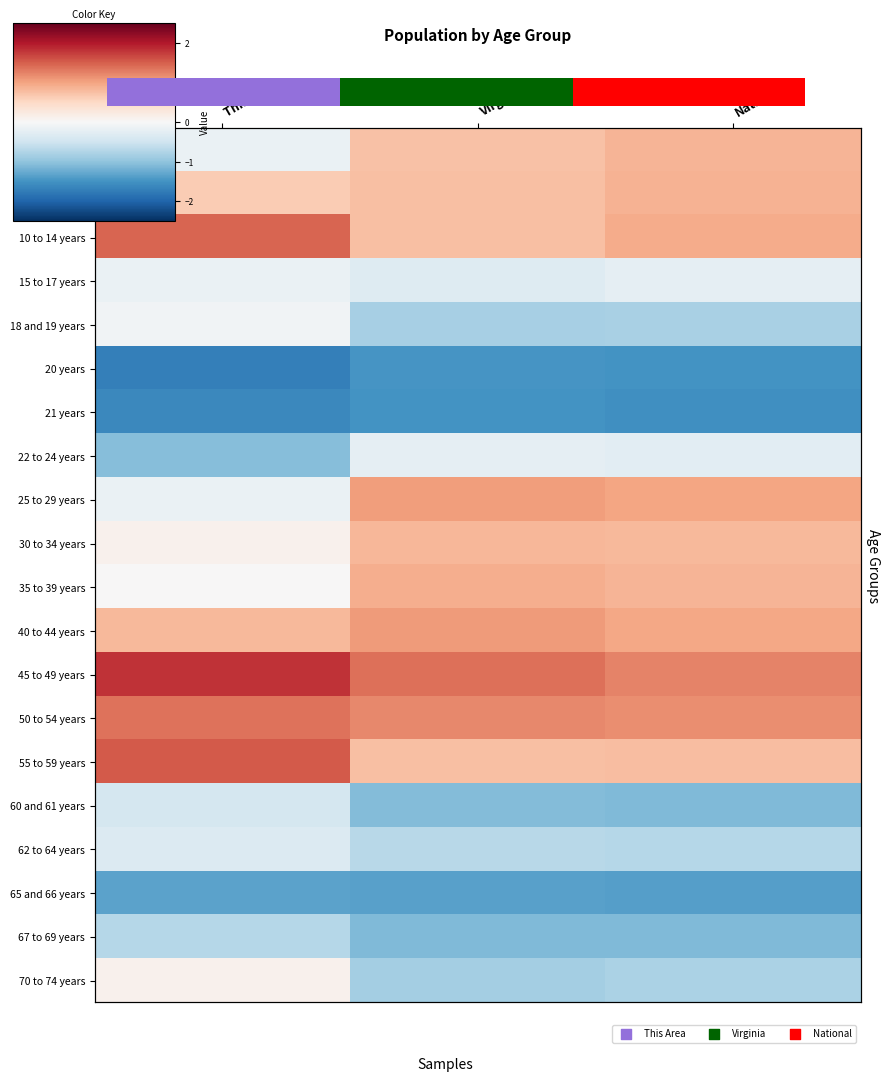

Which label corresponds to the smallest value in the chart?

This Area